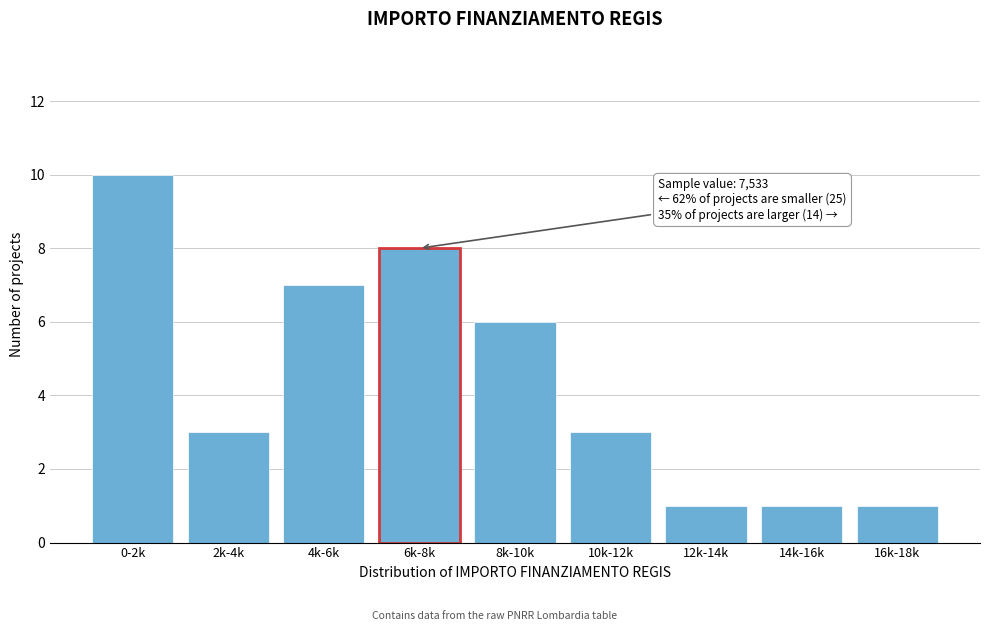

Reading left to right, transcribe all the data shown in this chart.

10	3	7	8	6	3	1	1	1